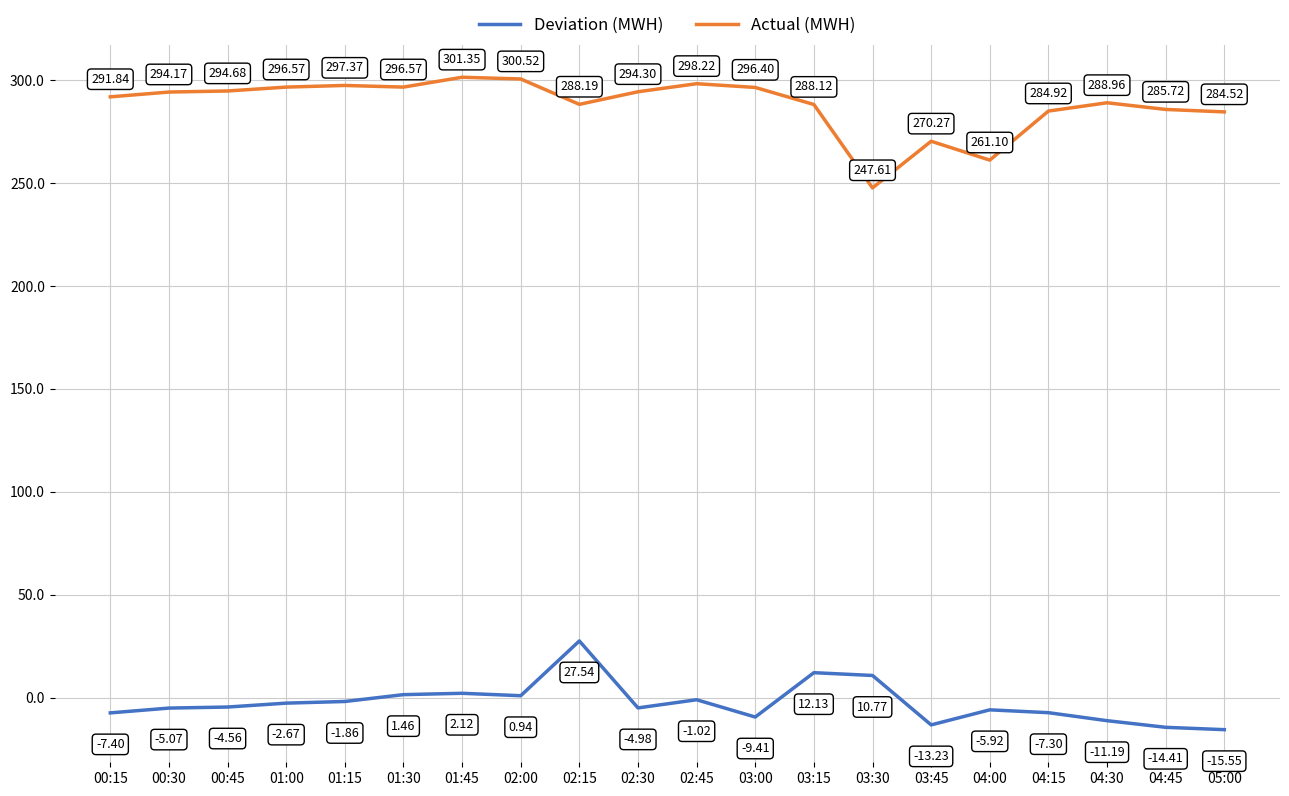

True or false: Actual (MWH) and Deviation (MWH) cross at least once.

False